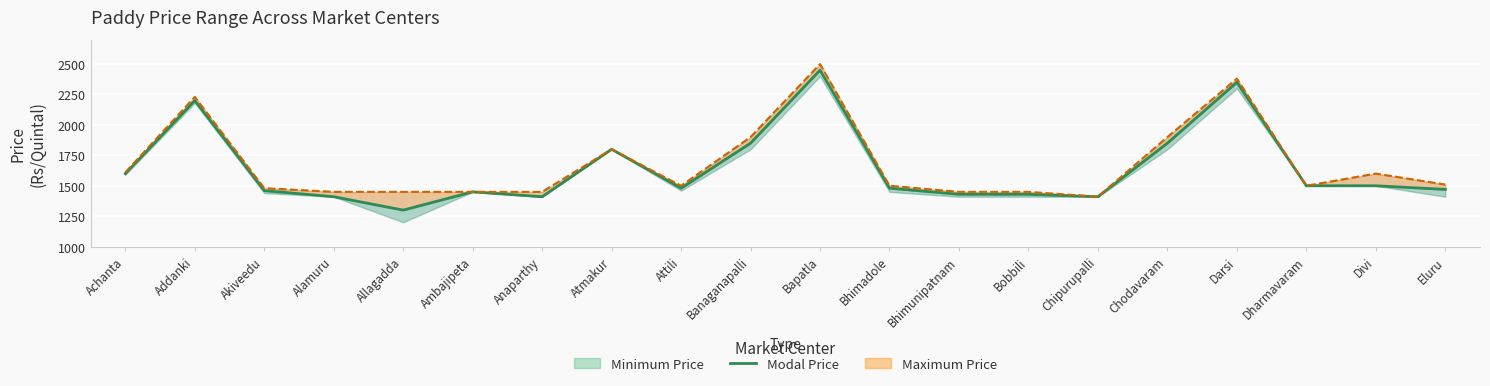

What is the difference between the second highest and minimum values?

1050